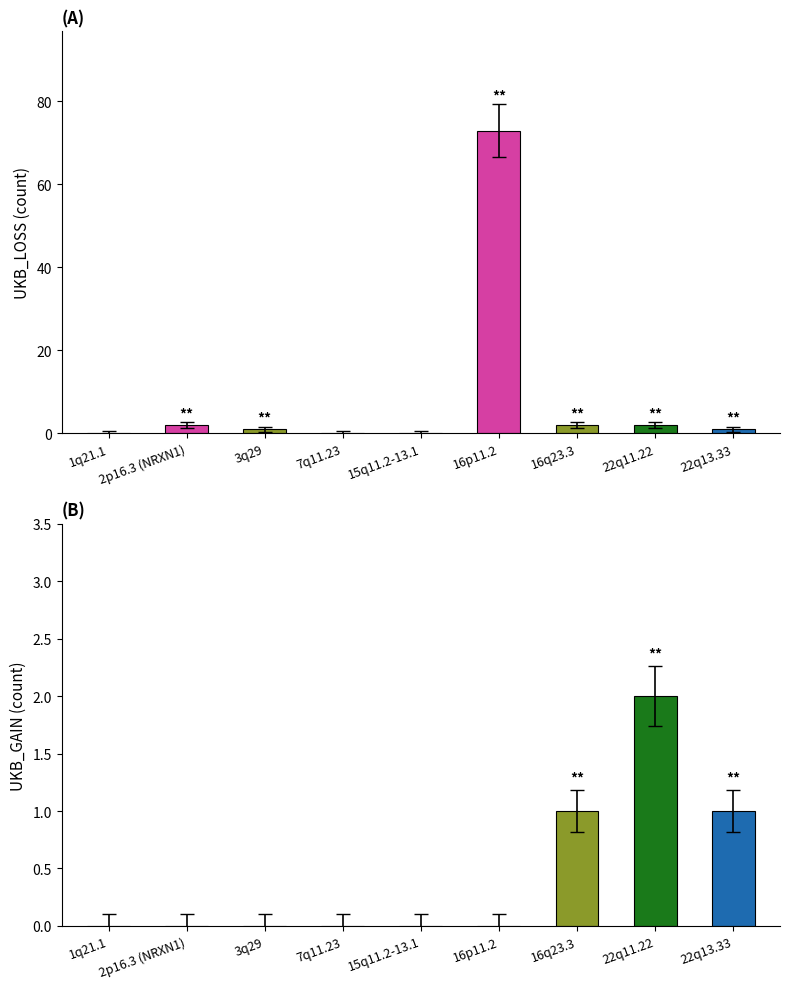

Reading left to right, what are all the values shown in this chart?

UKB_LOSS: 0	2	1	0	0	73	2	2	1
UKB_GAIN: 0	0	0	0	0	0	1	2	1